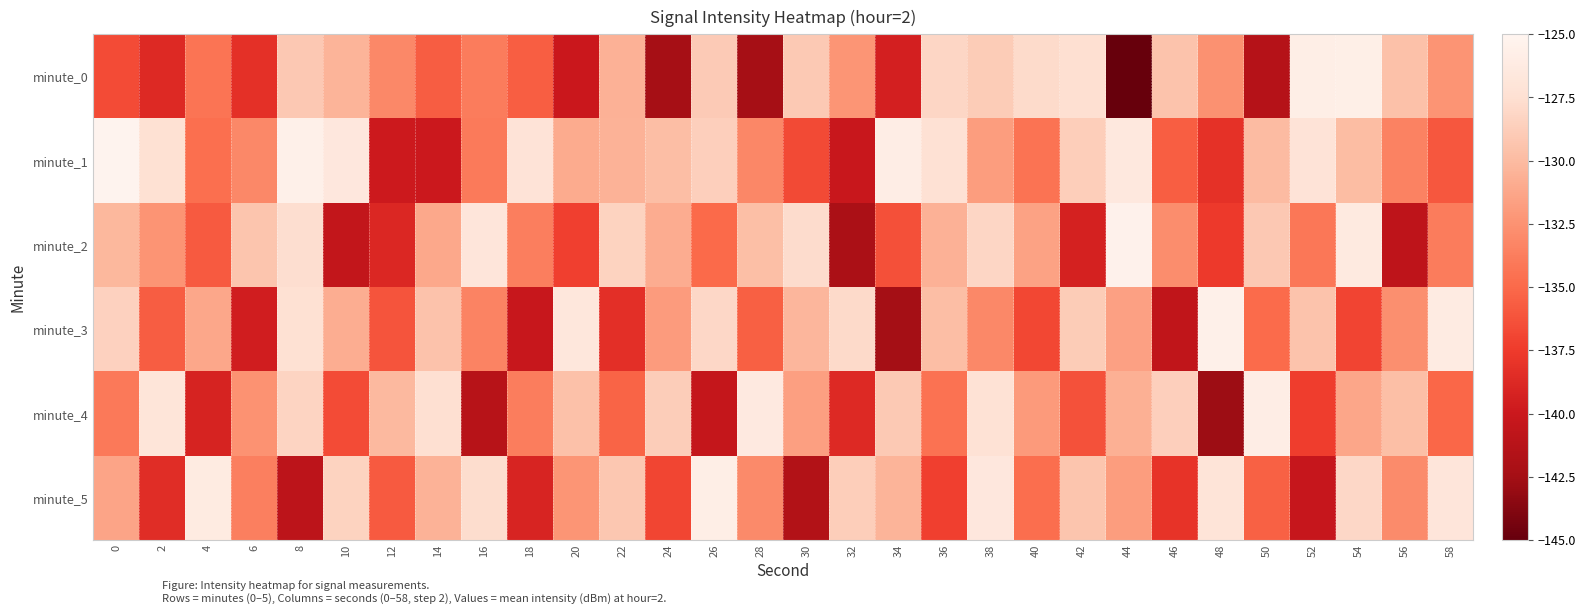

What is the total value across all series at 8?

-778.8